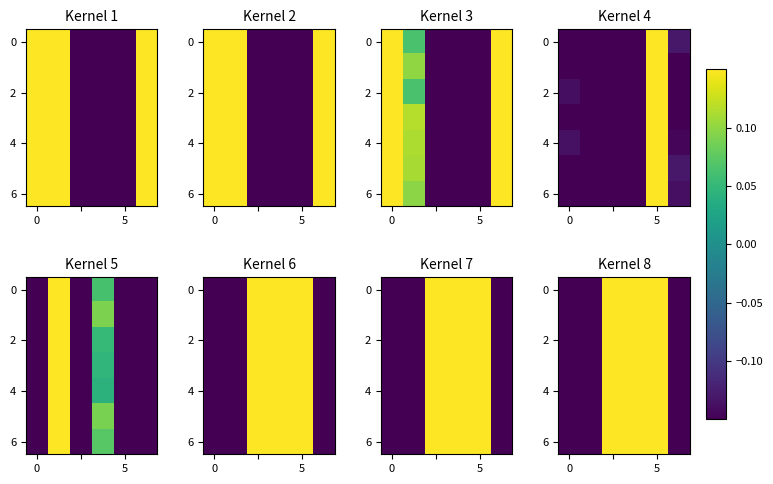

How many values in 4 are above zero?

3